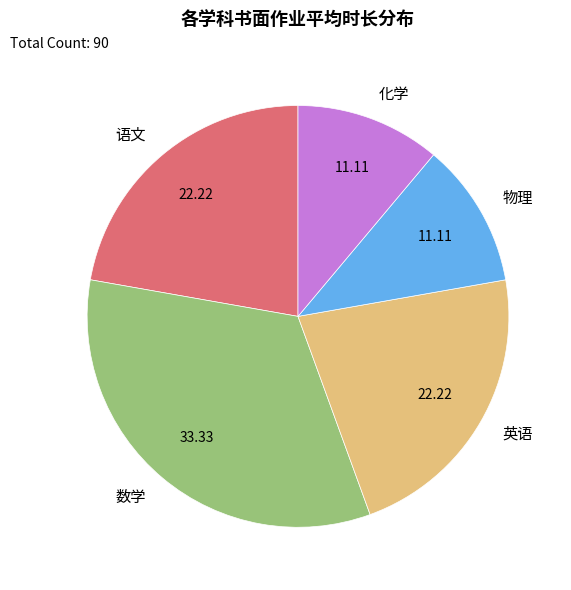

Is it true that 语文 is 37% of the pie?

False